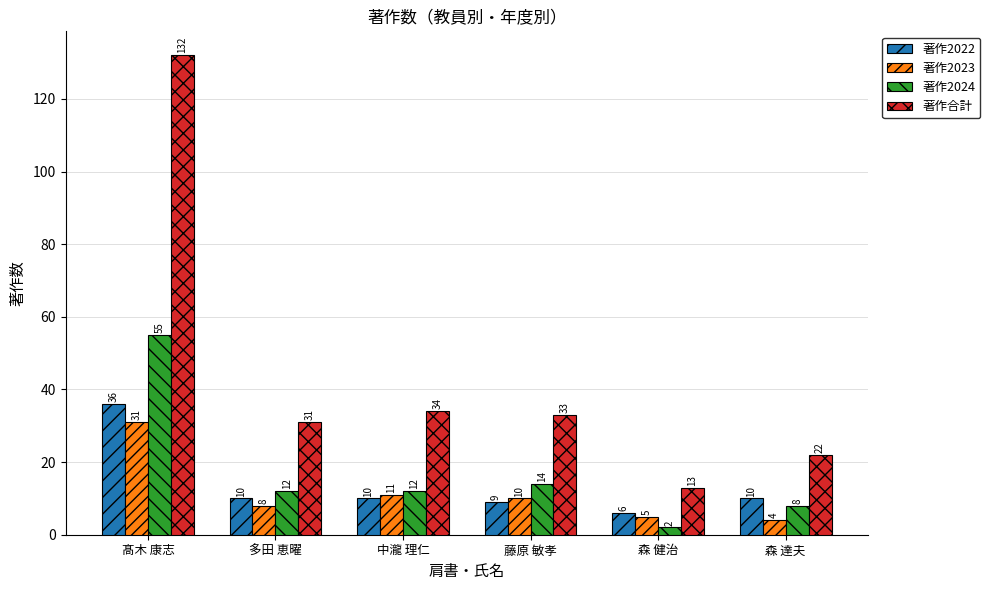

Is it true that 著作2022 equals 11 at 森 健治?

False